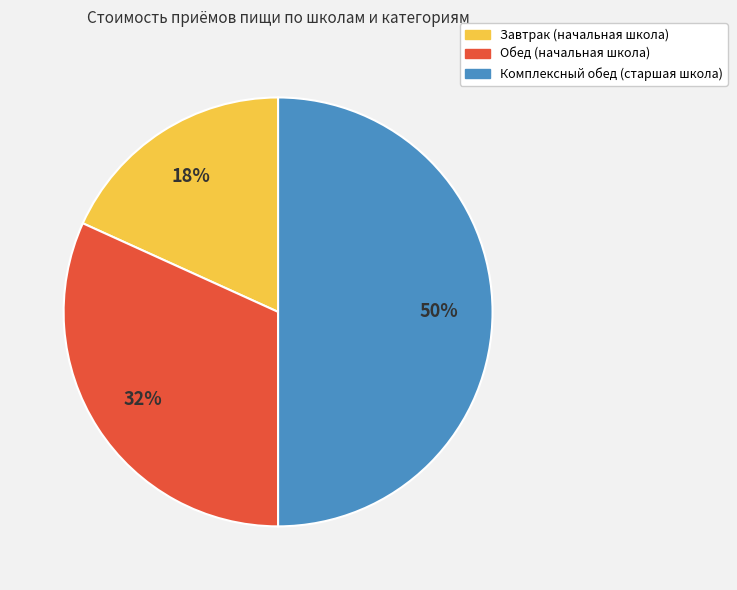

What is the ratio of the value at Завтрак (начальная школа) to the value at Комплексный обед (старшая школа)?

0.4